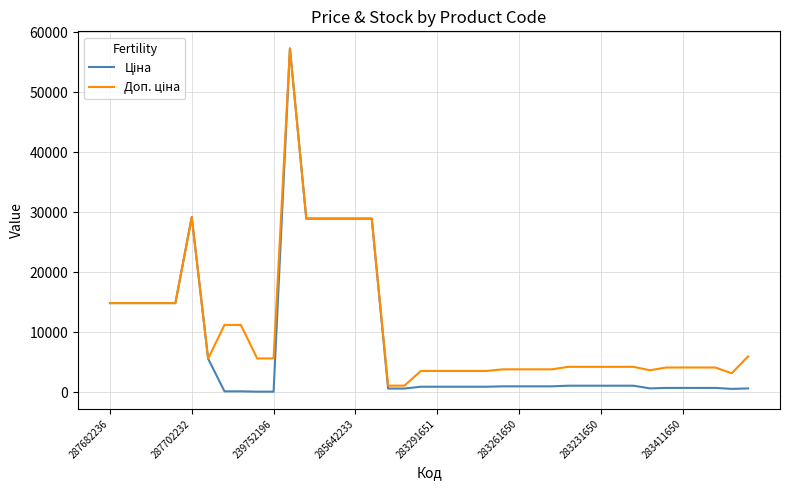

Reading left to right, extract all data points from this chart.

Ціна: 14817.6	14817.6	14817.6	14817.6	14817.6	29152.3	5560.3	111.8	111.8	55.9	55.9	57258.0	28901.7	28901.7	28901.7	28901.7	28901.7	578.1	578.1	878.0	878.0	878.0	878.0	878.0	944.2	944.2	944.2	944.2	1048.4	1048.4	1048.4	1048.4	1048.4	604.6	680.4	680.4	680.4	680.4	520.6	594.0
Доп. ціна: 14817.6	14817.6	14817.6	14817.6	14817.6	29152.3	5560.3	11182.0	11182.0	5591.0	5591.0	57258.0	28901.7	28901.7	28901.7	28901.7	28901.7	1060.0	1060.0	3511.9	3511.9	3511.9	3511.9	3511.9	3777.0	3777.0	3777.0	3777.0	4193.5	4193.5	4193.5	4193.5	4193.5	3627.9	4082.3	4082.3	4082.3	4082.3	3123.8	5940.0